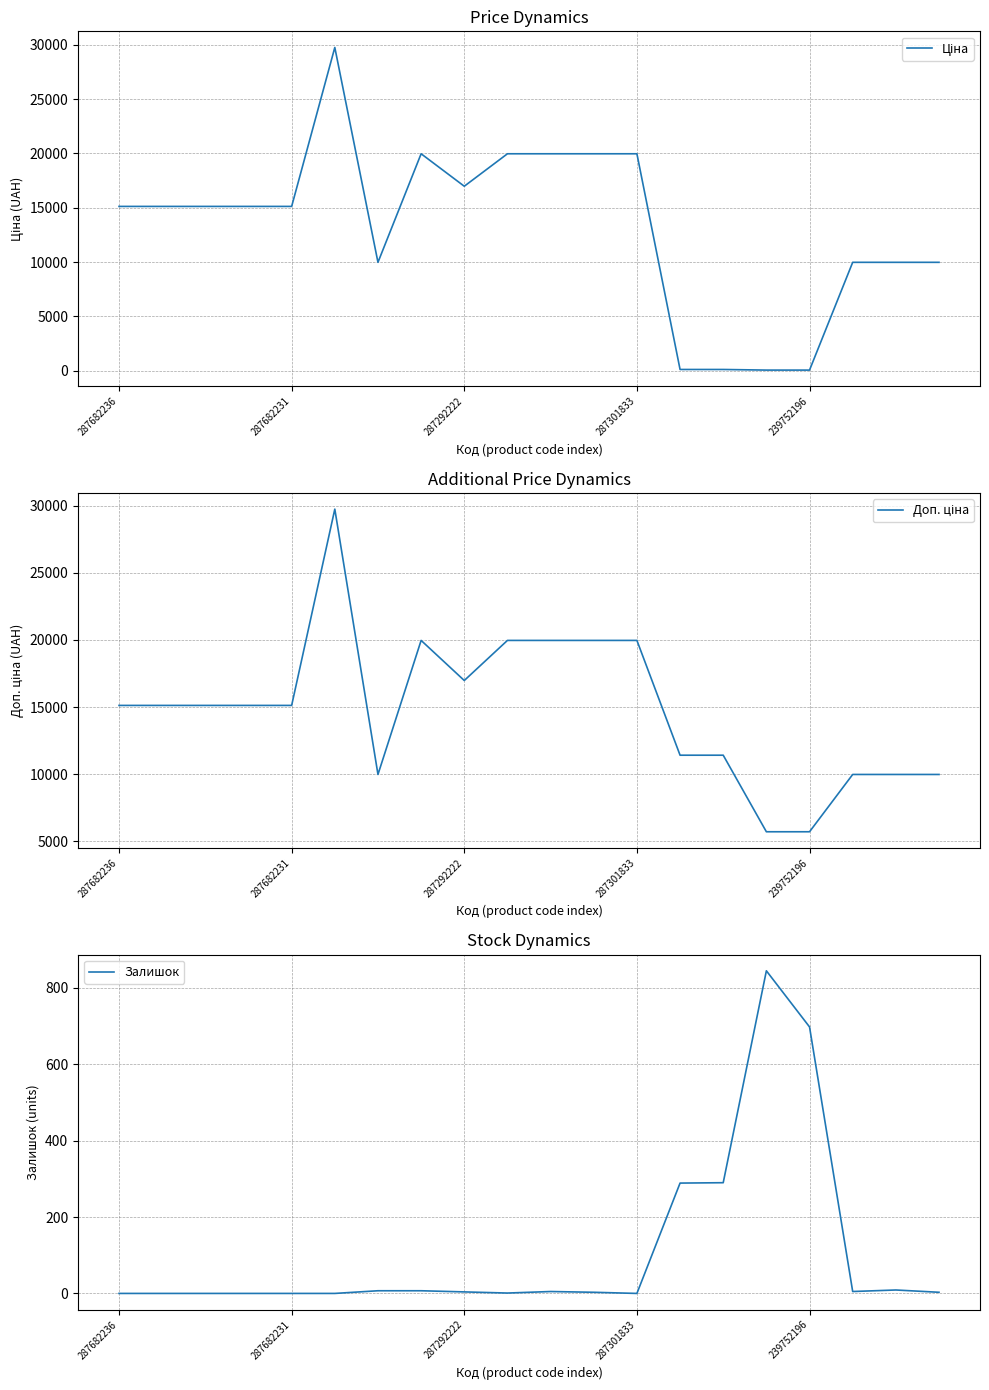

At which category does Доп. ціна reach its first local valley?

6